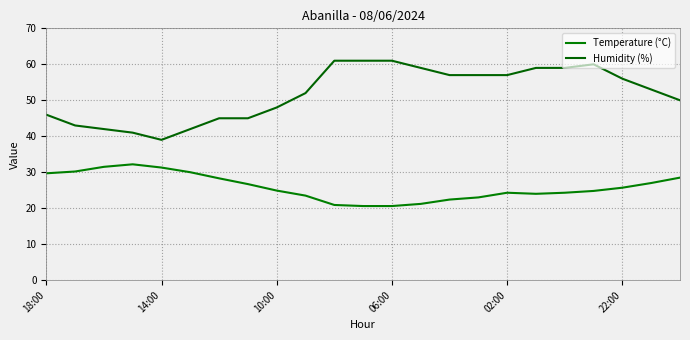

How many lines are shown in the chart?

2